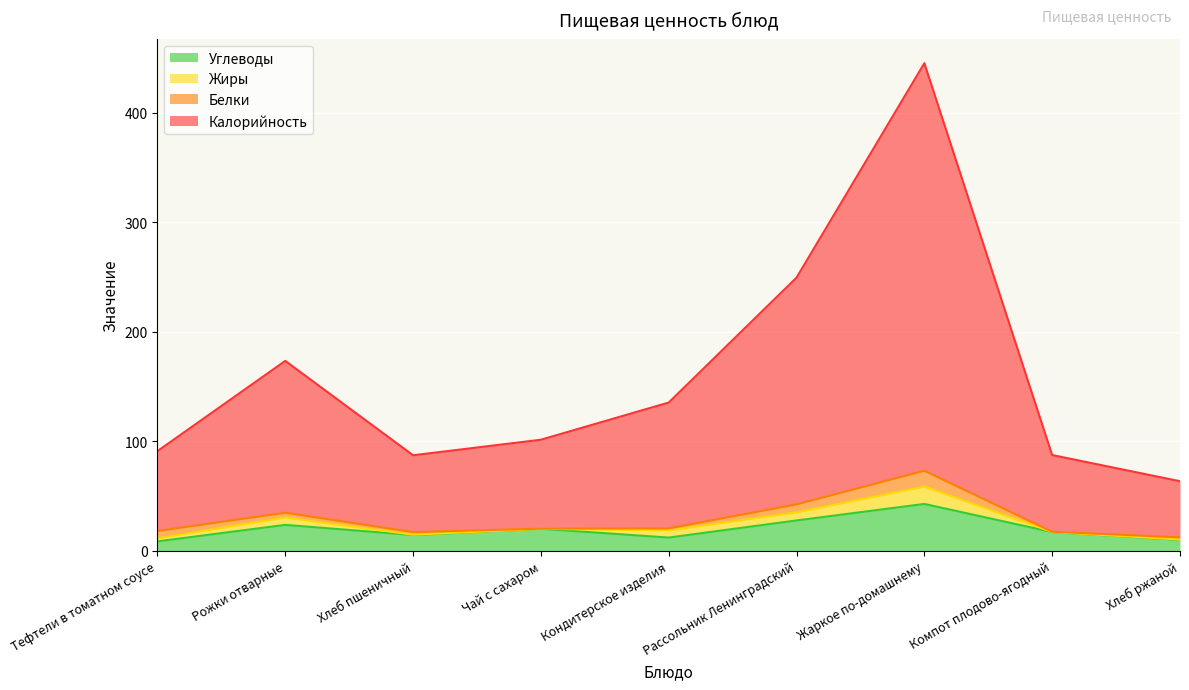

Where is the first local maximum for Углеводы?

Рожки отварные